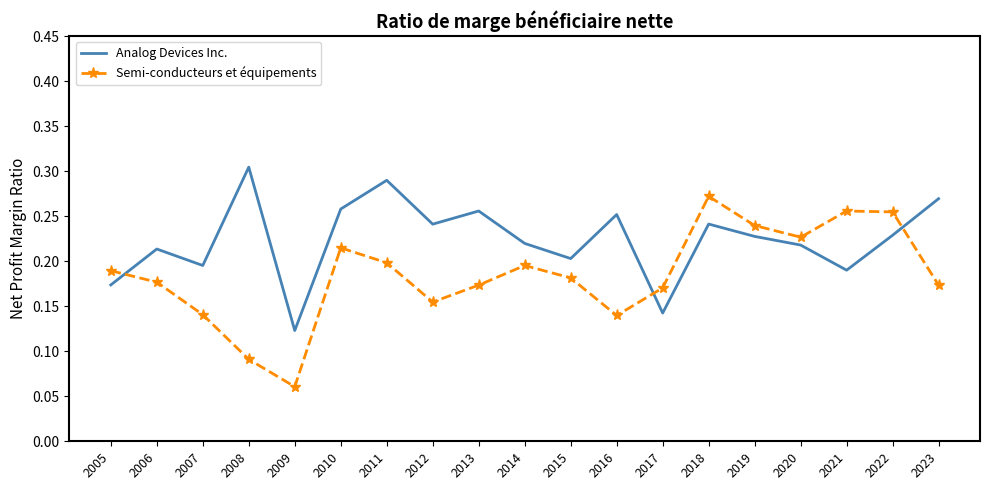

True or false: Analog Devices Inc. has a value of 0.2 at 2015.

True